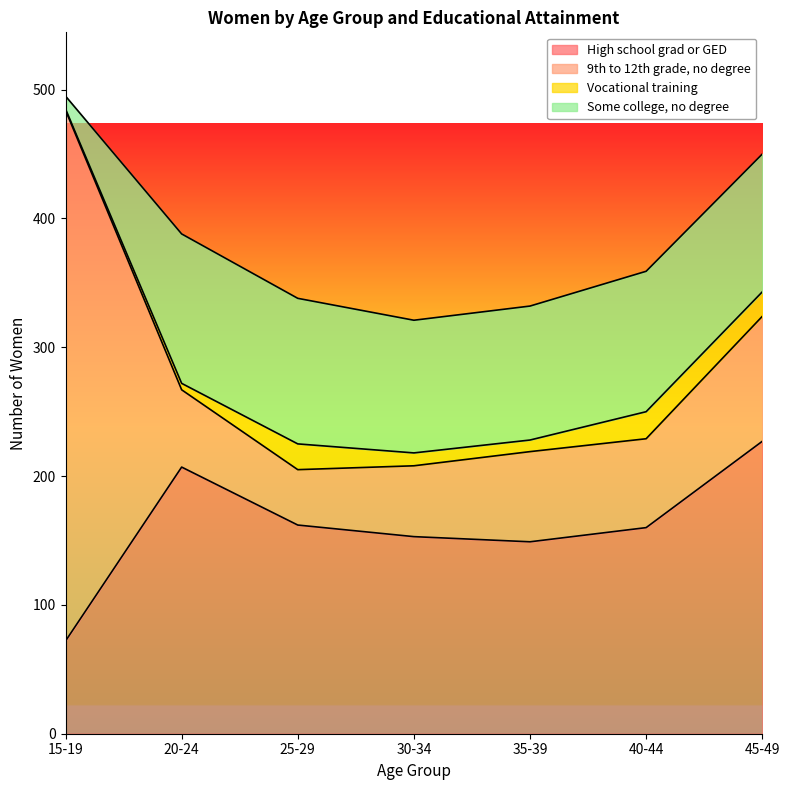

What is the label of the 5th point from the left?

35-39